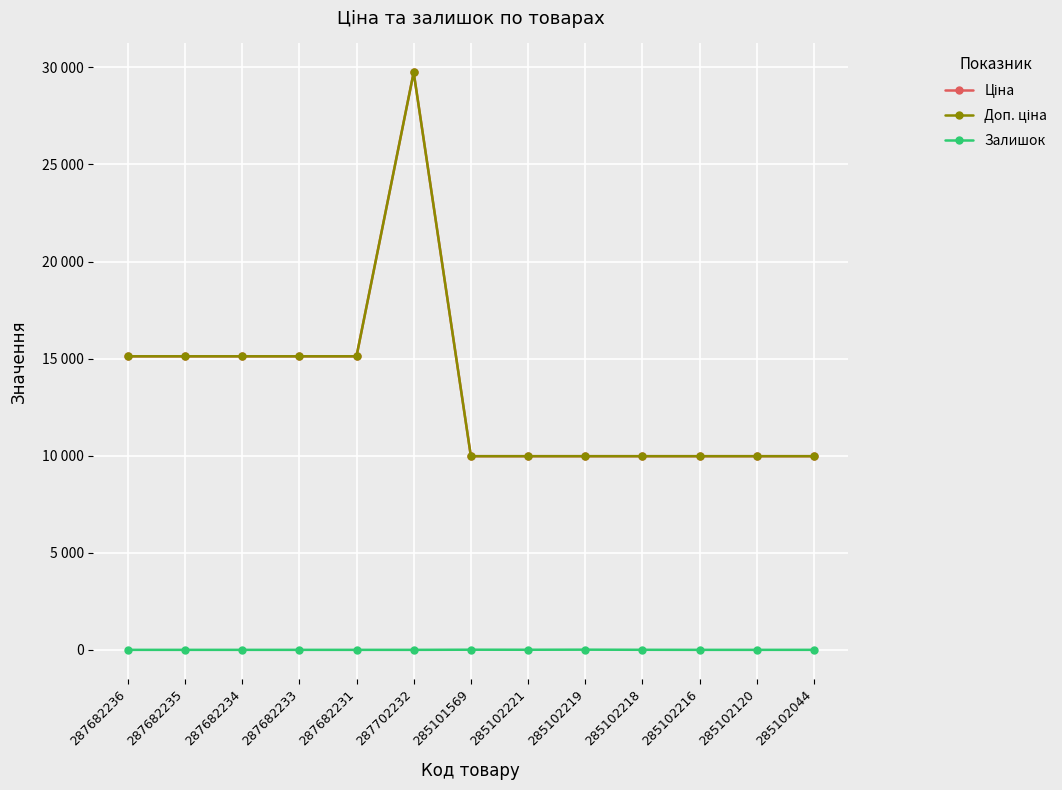

True or false: Доп. ціна and Ціна intersect in this chart.

False